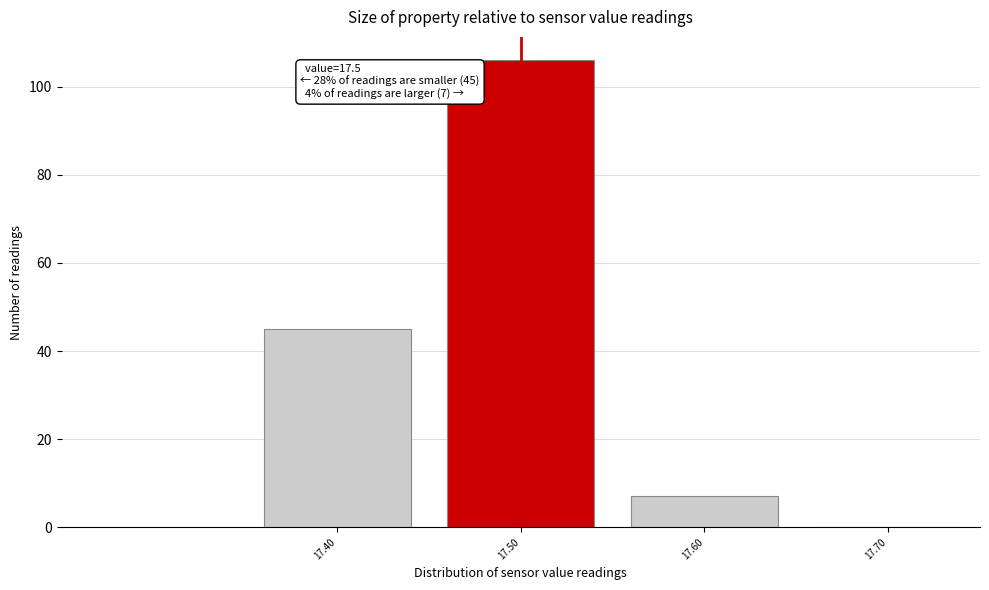

Over which range of the x-axis is the bar tallest?

17.45 to 17.55